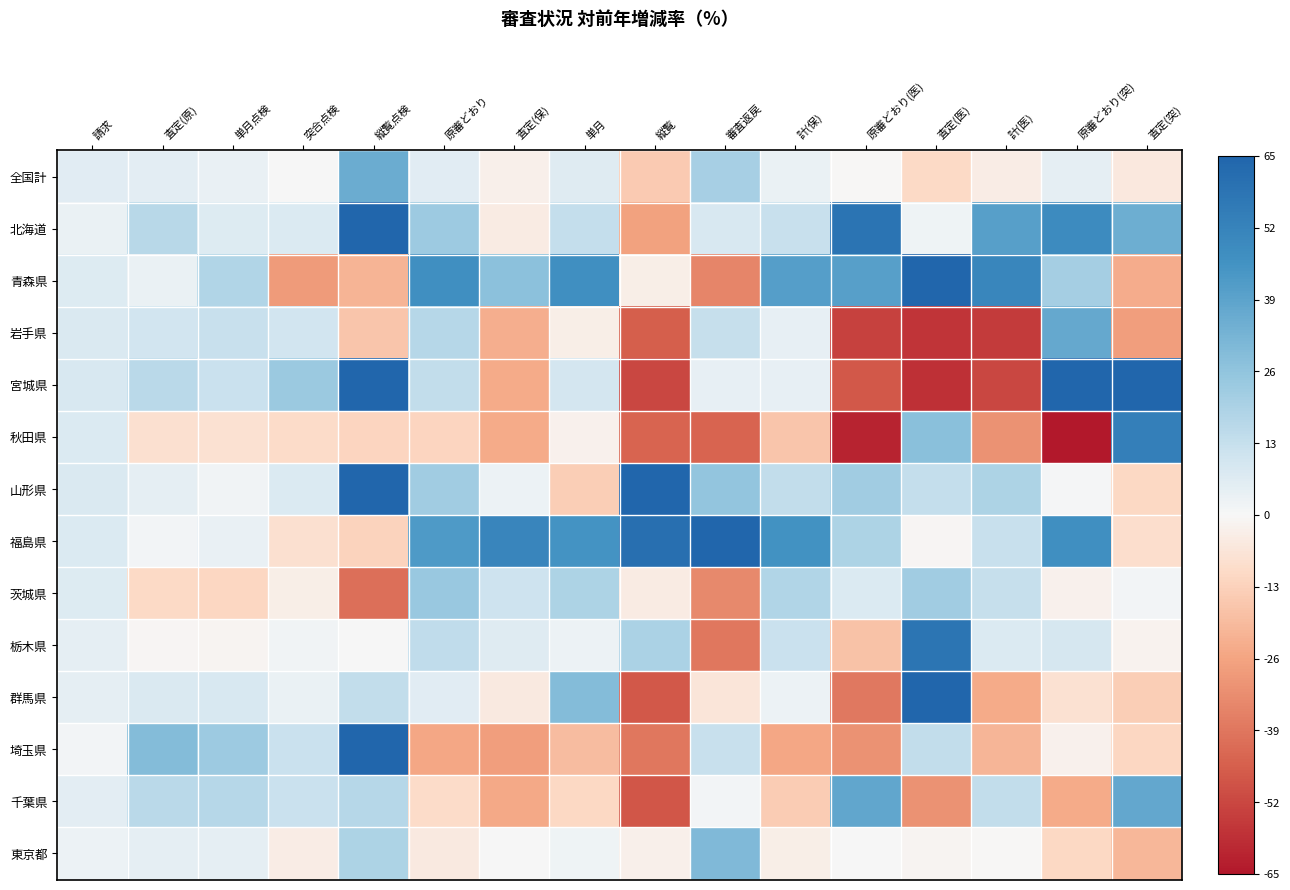

Reading left to right, what are all the values shown in this chart?

全国計: 請求=6.0	査定(原)=5.5	単月点検=3.9	突合点検=0.2	縦覧点検=35.5	原審どおり=5.8	査定(保)=-2.6	単月=6.1	縦覧=-14.9	審査返戻=20.6	計(保)=3.1	原審どおり(医)=-0.4	査定(医)=-10.2	計(医)=-3.8	原審どおり(突)=4.9	査定(突)=-5.6
北海道: 請求=3.5	査定(原)=16.6	単月点検=6.7	突合点検=7.3	縦覧点検=112.0	原審どおり=23.2	査定(保)=-4.4	単月=13.5	縦覧=-26.6	審査返戻=8.4	計(保)=12.5	原審どおり(医)=58.7	査定(医)=2.3	計(医)=40.3	原審どおり(突)=48.5	査定(突)=34.9
青森県: 請求=6.6	査定(原)=3.1	単月点検=17.8	突合点検=-28.5	縦覧点検=-21.4	原審どおり=47.2	査定(保)=27.1	単月=46.8	縦覧=-3.5	審査返戻=-35.0	計(保)=41.1	原審どおり(医)=40.4	査定(医)=87.5	計(医)=50.7	原審どおり(突)=21.2	査定(突)=-23.6
岩手県: 請求=7.8	査定(原)=10.2	単月点検=12.5	突合点検=9.8	縦覧点検=-16.6	原審どおり=17.1	査定(保)=-23.0	単月=-3.1	縦覧=-45.5	審査返戻=13.2	計(保)=4.3	原審どおり(医)=-53.5	査定(医)=-57.0	計(医)=-55.0	原審どおり(突)=36.8	査定(突)=-27.6
宮城県: 請求=8.2	査定(原)=16.2	単月点検=11.9	突合点検=23.4	縦覧点検=79.1	原審どおり=13.9	査定(保)=-23.9	単月=9.3	縦覧=-52.2	審査返戻=4.3	計(保)=4.3	原審どおり(医)=-47.7	査定(医)=-58.1	計(医)=-52.0	原審どおり(突)=80.2	査定(突)=92.3
秋田県: 請求=7.3	査定(原)=-8.4	単月点検=-7.7	突合点検=-10.0	縦覧点検=-11.8	原審どおり=-12.1	査定(保)=-24.2	単月=-2.5	縦覧=-44.1	審査返戻=-44.0	計(保)=-16.4	原審どおり(医)=-61.8	査定(医)=27.5	計(医)=-31.0	原審どおり(突)=-65.8	査定(突)=53.7
山形県: 請求=8.1	査定(原)=5.0	単月点検=1.8	突合点検=7.5	縦覧点検=185.7	原審どおり=22.2	査定(保)=3.0	単月=-14.0	縦覧=67.4	審査返戻=25.7	計(保)=14.1	原審どおり(医)=22.2	査定(医)=13.5	計(医)=19.0	原審どおり(突)=0.5	査定(突)=-11.0
福島県: 請求=7.5	査定(原)=1.1	単月点検=4.1	突合点検=-8.2	縦覧点検=-12.6	原審どおり=42.6	査定(保)=51.0	単月=45.1	縦覧=60.9	審査返戻=96.6	計(保)=45.5	原審どおり(医)=19.0	査定(医)=-0.6	計(医)=12.4	原審どおり(突)=47.1	査定(突)=-8.9
茨城県: 請求=6.7	査定(原)=-10.6	単月点検=-11.4	突合点検=-3.1	縦覧点検=-40.6	原審どおり=24.0	査定(保)=11.1	単月=18.9	縦覧=-4.2	審査返戻=-33.6	計(保)=17.8	原審どおり(医)=7.2	査定(医)=22.2	計(医)=13.1	原審どおり(突)=-2.1	査定(突)=1.5
栃木県: 請求=4.6	査定(原)=-0.6	単月点検=-1.1	突合点検=1.7	縦覧点検=0.2	原審どおり=14.7	査定(保)=6.6	単月=2.6	縦覧=19.3	審査返戻=-39.0	計(保)=11.8	原審どおり(医)=-17.6	査定(医)=58.1	計(医)=7.5	原審どおり(突)=8.8	査定(突)=-1.7
群馬県: 請求=5.0	査定(原)=7.8	単月点検=8.3	突合点検=3.1	縦覧点検=14.0	原審どおり=5.7	査定(保)=-5.0	単月=29.4	縦覧=-47.3	審査返戻=-6.5	計(保)=2.9	原審どおり(医)=-38.3	査定(医)=133.3	計(医)=-24.1	原審どおり(突)=-8.1	査定(突)=-14.1
埼玉県: 請求=1.2	査定(原)=29.2	単月点検=22.9	突合点検=11.8	縦覧点検=164.3	原審どおり=-24.9	査定(保)=-27.4	単月=-19.0	縦覧=-38.6	審査返戻=12.6	計(保)=-25.2	原審どおり(医)=-31.0	査定(医)=14.1	計(医)=-21.1	原審どおり(突)=-2.5	査定(突)=-11.7
千葉県: 請求=5.1	査定(原)=16.1	単月点検=16.8	突合点検=11.7	縦覧点検=17.1	原審どおり=-9.8	査定(保)=-24.8	単月=-10.9	縦覧=-48.1	審査返戻=1.1	計(保)=-14.2	原審どおり(医)=38.1	査定(医)=-31.4	計(医)=13.8	原審どおり(突)=-23.9	査定(突)=37.4
東京都: 請求=2.6	査定(原)=4.6	単月点検=5.0	突合点検=-3.6	縦覧点検=19.0	原審どおり=-5.0	査定(保)=0.0	単月=2.1	縦覧=-2.8	審査返戻=30.1	計(保)=-3.3	原審どおり(医)=0.3	査定(医)=-1.4	計(医)=-0.4	原審どおり(突)=-10.8	査定(突)=-20.8